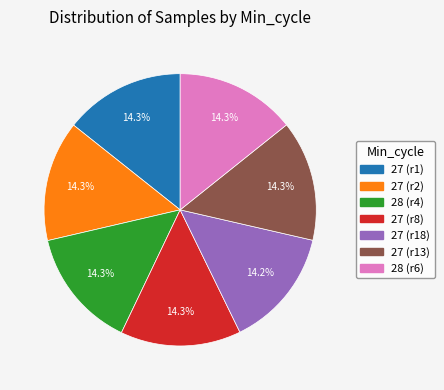

Does any single category account for the majority?

No